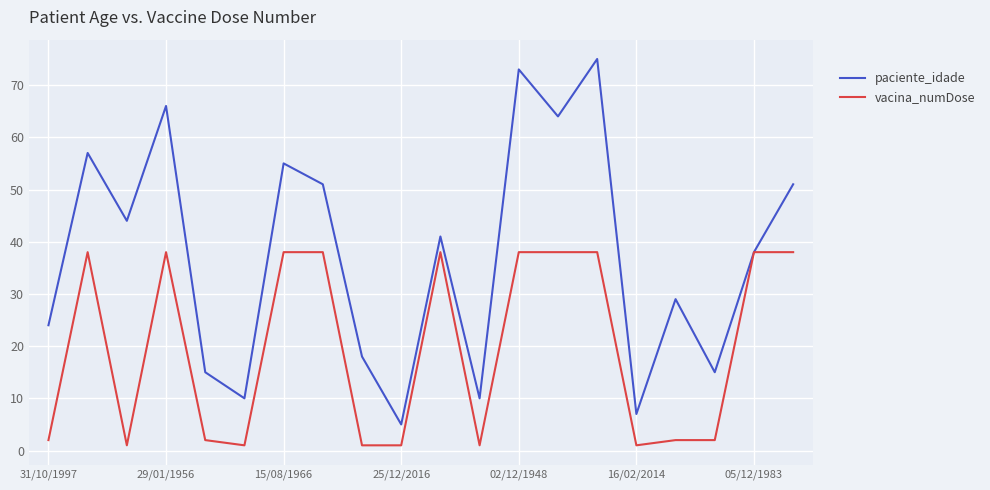

What are all the series names shown in the legend?

paciente_idade, vacina_numDose